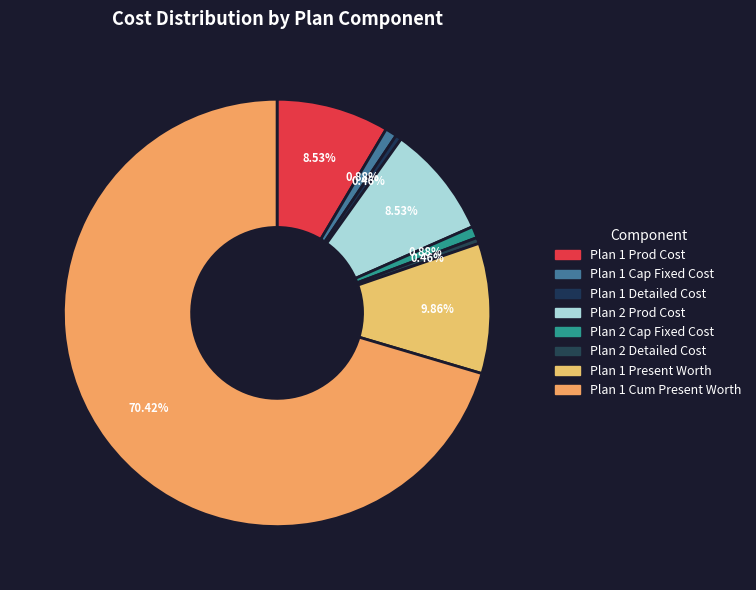

How many segments does this pie chart have?

8